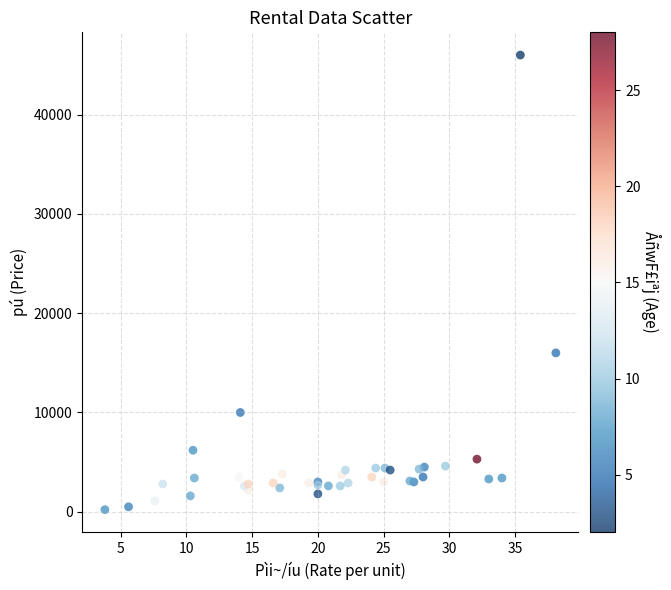

What Y value in the scatter plot is closest to 23105?

16000